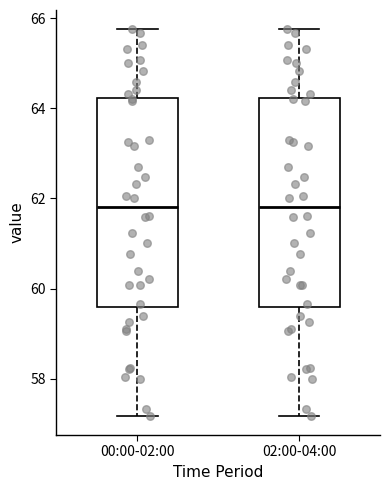

Reading left to right, read every box against the y-axis: the position of its median line, the range the box covers, and the ends of its whiskers. The values are not printed on the chart, so give them approximately, as read against the axis.

00:00-02:00: median 61.8, box 59.6 to 64.2, whiskers 57.2 to 65.8
02:00-04:00: median 61.8, box 59.6 to 64.2, whiskers 57.2 to 65.8